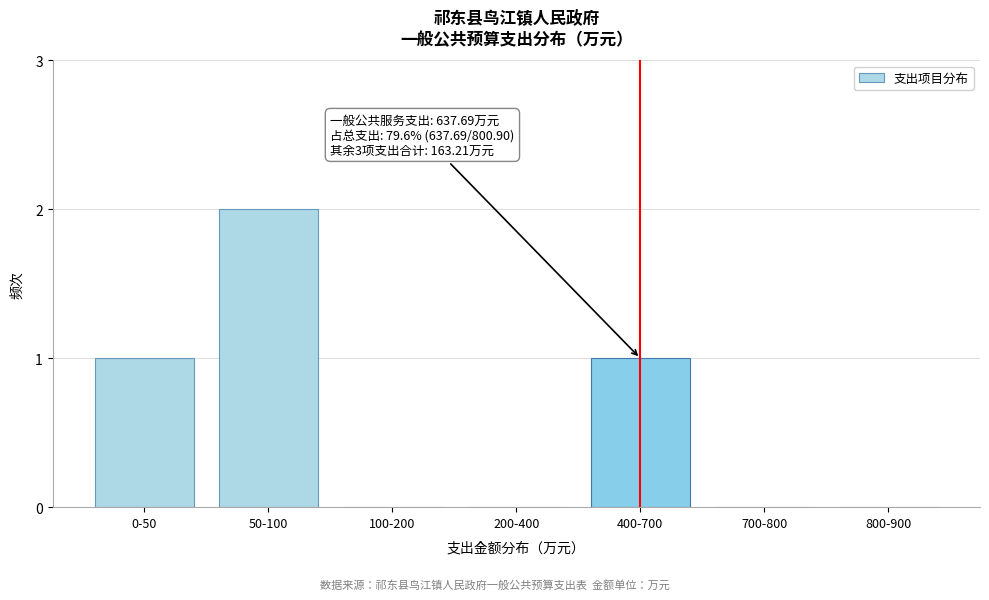

Reading left to right, transcribe all the data shown in this chart.

0-50=1	50-100=2	100-200=0	200-400=0	400-700=1	700-800=0	800-900=0